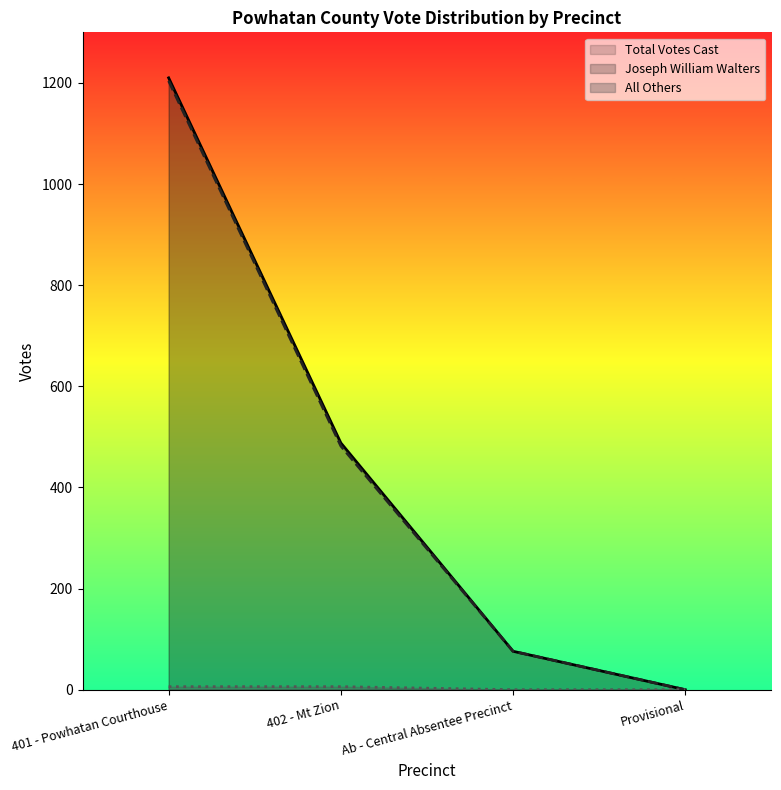

What is the maximum value for Joseph William Walters?

1204